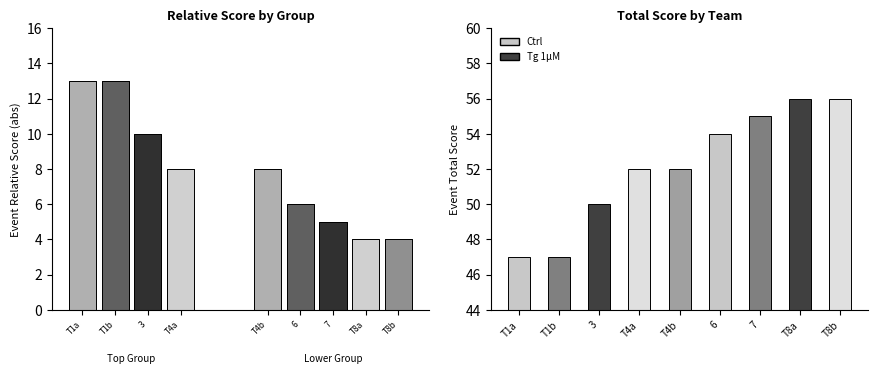

What is the label of the 3rd bar from the left?

3